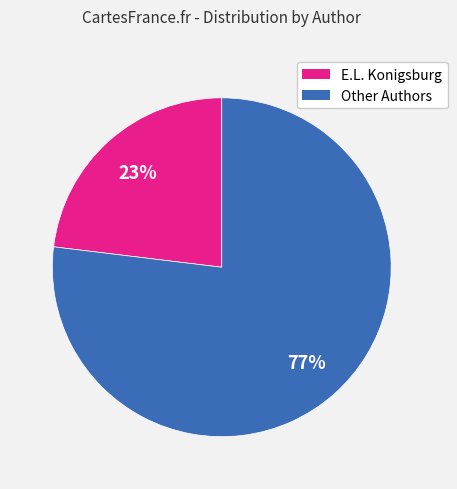

To the nearest percent, what is the average slice percentage?

50%